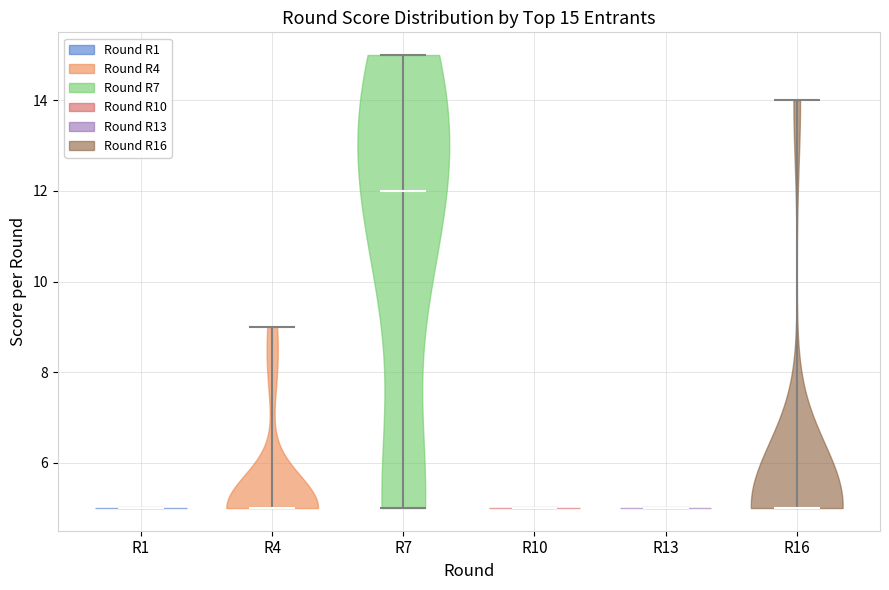

Which violin has the highest median line?

R7